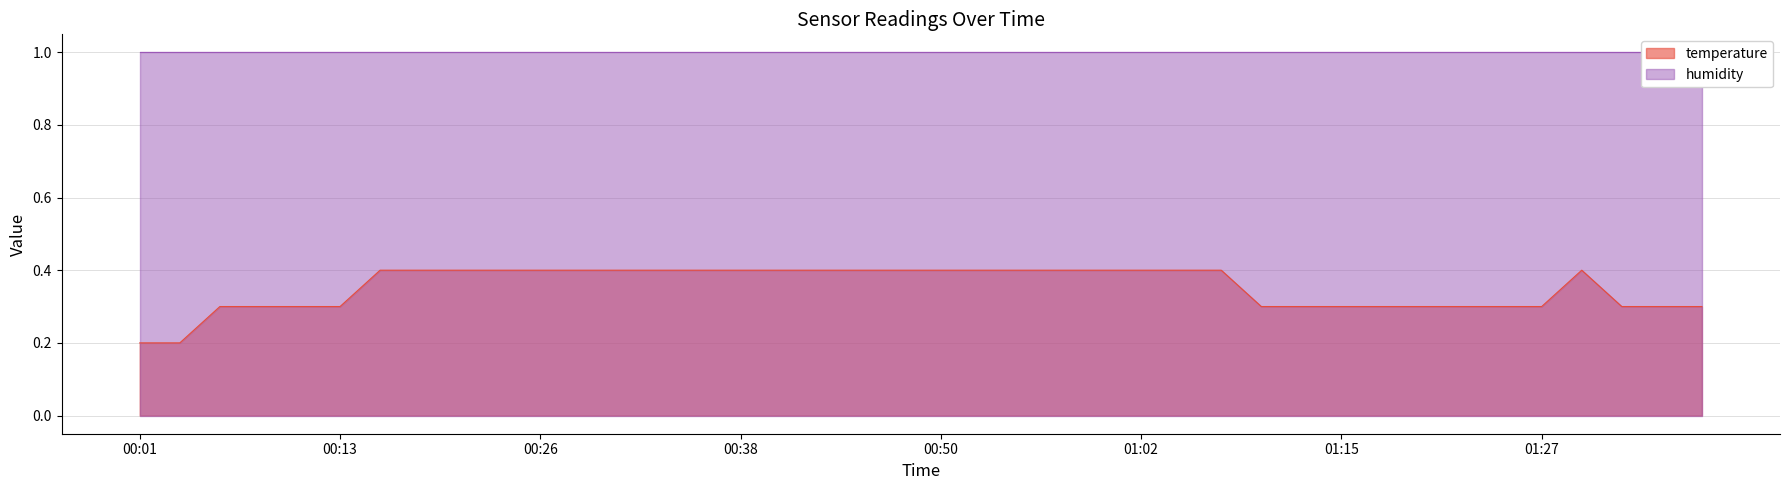

Is it true that temperature equals 0.3 at 01:15?

True